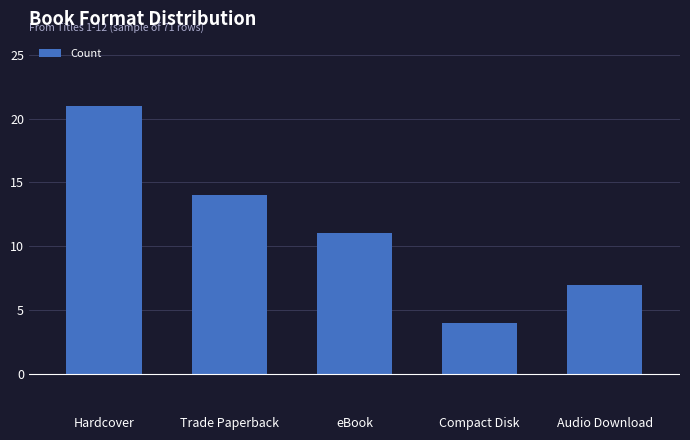

Reading left to right, extract all data points from this chart.

Hardcover=21	Trade Paperback=14	eBook=11	Compact Disk=4	Audio Download=7